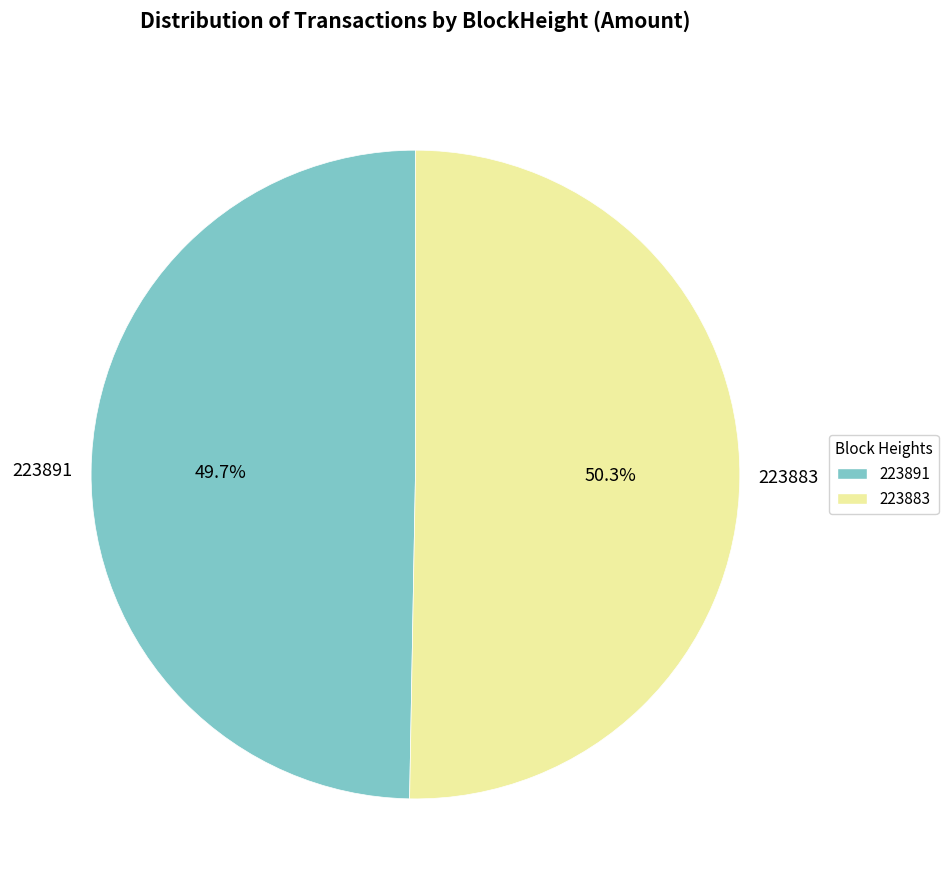

To the nearest percent, what is the average slice percentage?

50%